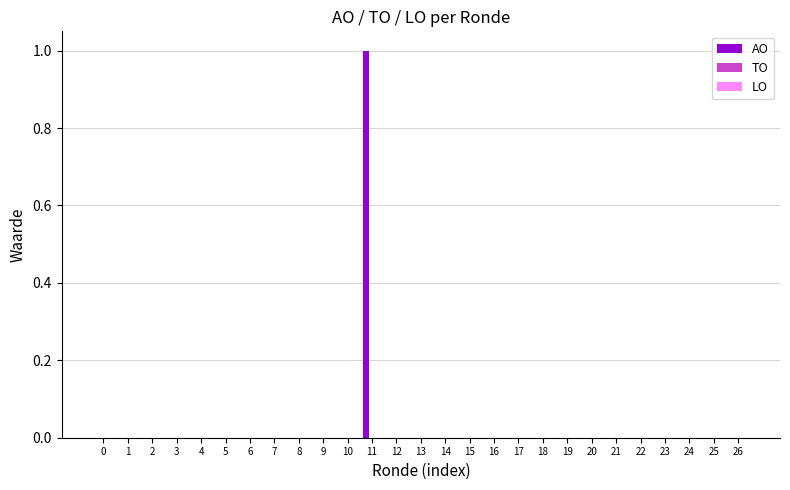

The chart shows a value of 1 at 11. True or false?

True